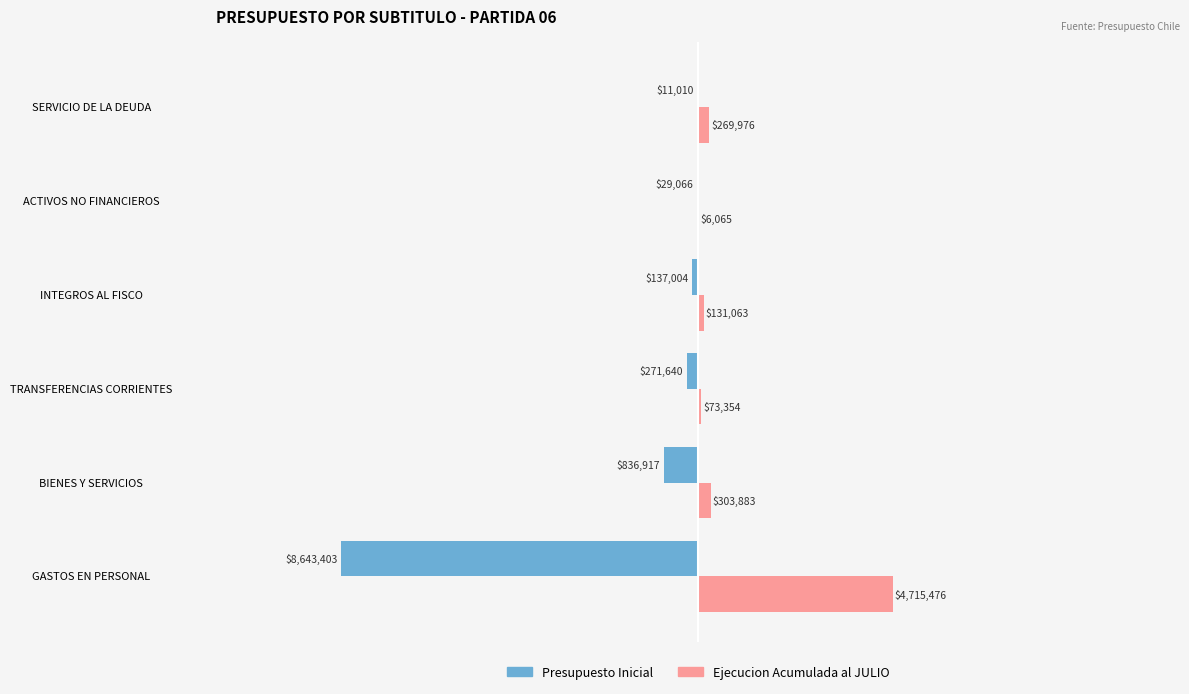

Which series has the widest spread of values?

Presupuesto Inicial